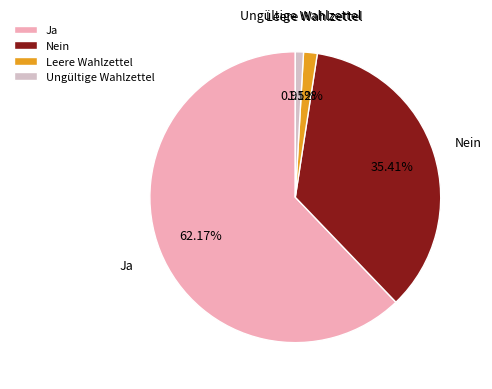

How many slices are in this pie chart?

4